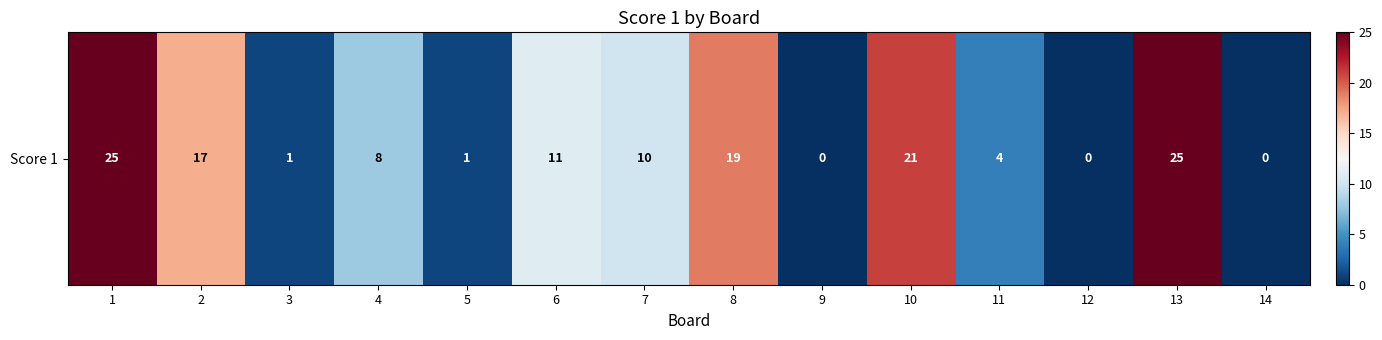

Rank the categories by value from lowest to highest.

9, 12, 14, 3, 5, 11, 4, 7, 6, 2, 8, 10, 1, 13